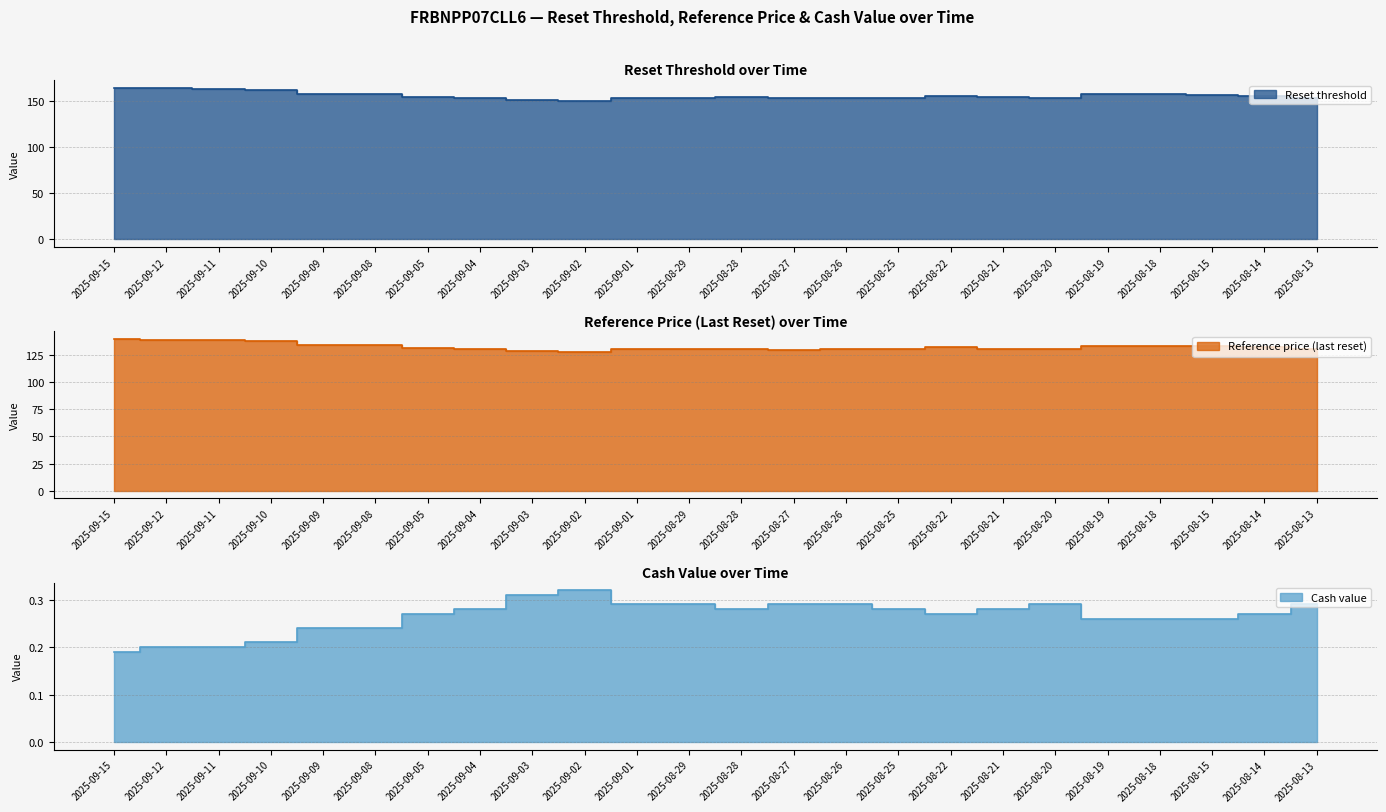

Reading right to left, transcribe all the data shown in this chart.

Reset threshold: 2025-08-13=154.0	2025-08-14=155.8	2025-08-15=156.8	2025-08-18=157.5	2025-08-19=157.5	2025-08-20=153.9	2025-08-21=154.2	2025-08-22=155.9	2025-08-25=153.9	2025-08-26=153.6	2025-08-27=153.1	2025-08-28=154.3	2025-08-29=153.5	2025-09-01=153.6	2025-09-02=150.3	2025-09-03=151.5	2025-09-04=153.7	2025-09-05=154.6	2025-09-08=158.4	2025-09-09=158.0	2025-09-10=162.2	2025-09-11=163.4	2025-09-12=164.1	2025-09-15=165.0
Reference price (last reset): 2025-08-13=130.5	2025-08-14=132.0	2025-08-15=132.9	2025-08-18=133.5	2025-08-19=133.5	2025-08-20=130.4	2025-08-21=130.7	2025-08-22=132.1	2025-08-25=130.4	2025-08-26=130.2	2025-08-27=129.8	2025-08-28=130.8	2025-08-29=130.1	2025-09-01=130.2	2025-09-02=127.4	2025-09-03=128.3	2025-09-04=130.2	2025-09-05=131.1	2025-09-08=134.2	2025-09-09=133.9	2025-09-10=137.5	2025-09-11=138.4	2025-09-12=139.1	2025-09-15=139.8
Cash value: 2025-08-13=0.3	2025-08-14=0.3	2025-08-15=0.3	2025-08-18=0.3	2025-08-19=0.3	2025-08-20=0.3	2025-08-21=0.3	2025-08-22=0.3	2025-08-25=0.3	2025-08-26=0.3	2025-08-27=0.3	2025-08-28=0.3	2025-08-29=0.3	2025-09-01=0.3	2025-09-02=0.3	2025-09-03=0.3	2025-09-04=0.3	2025-09-05=0.3	2025-09-08=0.2	2025-09-09=0.2	2025-09-10=0.2	2025-09-11=0.2	2025-09-12=0.2	2025-09-15=0.2